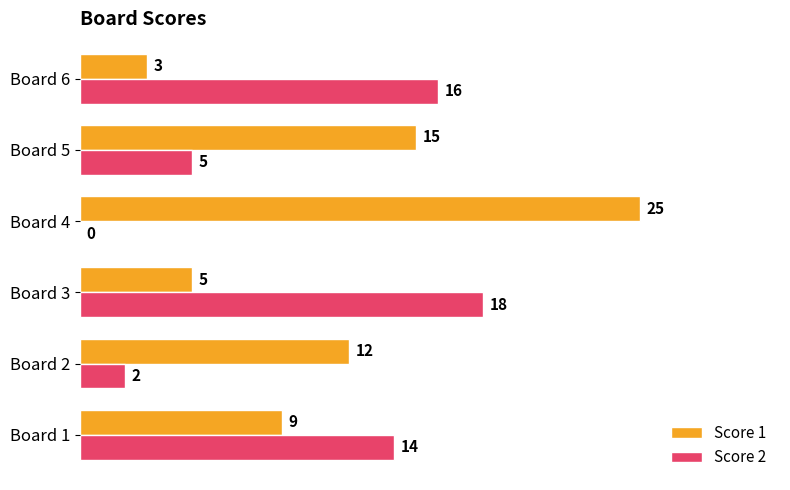

At which label is Score 1 closest to 14?

Board 5